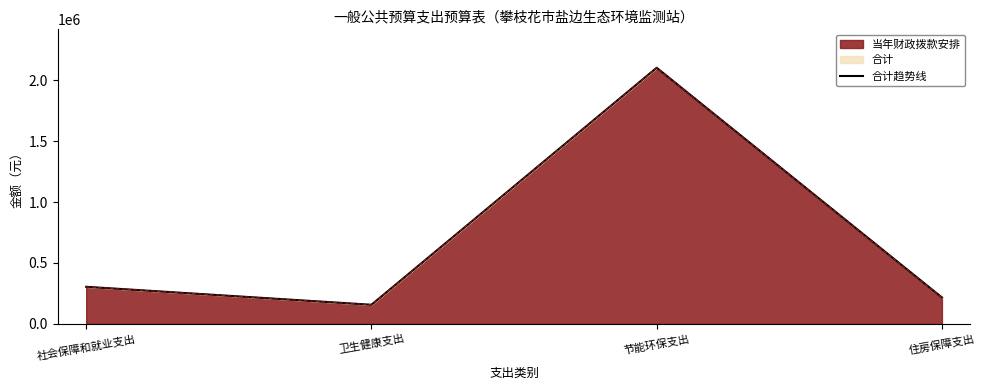

How many lines are shown in the chart?

1